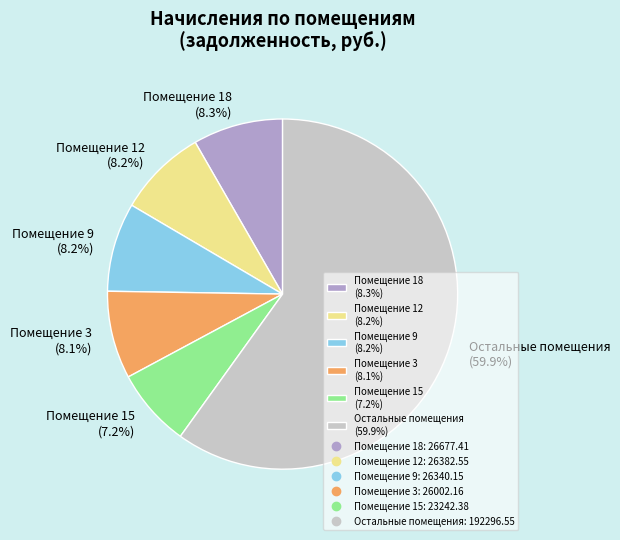

What is the ratio of the value at Остальные помещения (59.9%) to the value at Помещение 12 (8.2%)?

7.3